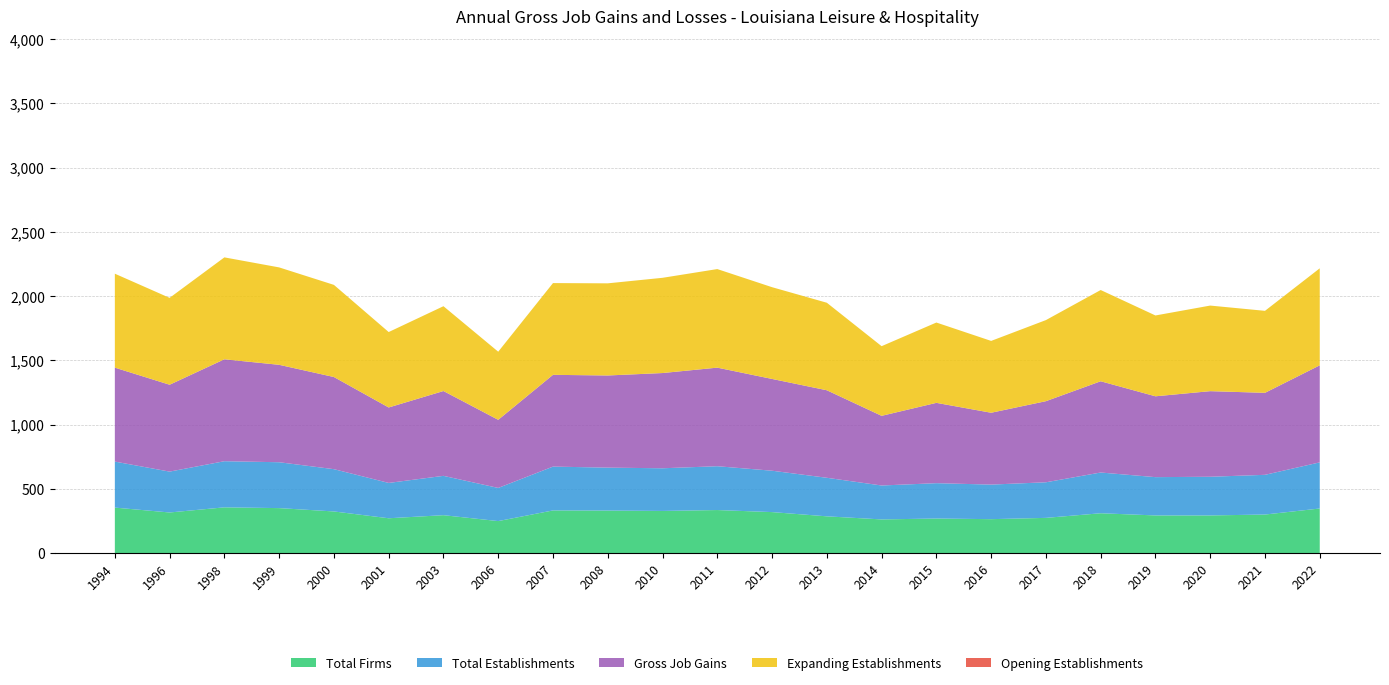

Reading left to right, what are all the values shown in this chart?

Total Firms: 355	317	357	351	325	272	296	250	333	332	329	336	320	287	263	270	265	275	311	294	294	301	348
Total Establishments: 358	318	359	357	329	275	306	258	341	334	332	341	322	300	264	275	269	277	317	298	301	309	359
Gross Job Gains: 731	676	793	758	717	587	660	530	714	717	741	767	714	681	542	625	559	631	710	629	666	638	755
Expanding Establishments: 731	676	793	758	717	587	660	530	714	717	741	767	714	681	542	625	559	631	710	629	666	638	755
Opening Establishments: 0	0	0	0	0	0	0	0	0	0	0	0	0	0	0	0	0	0	0	0	0	0	0